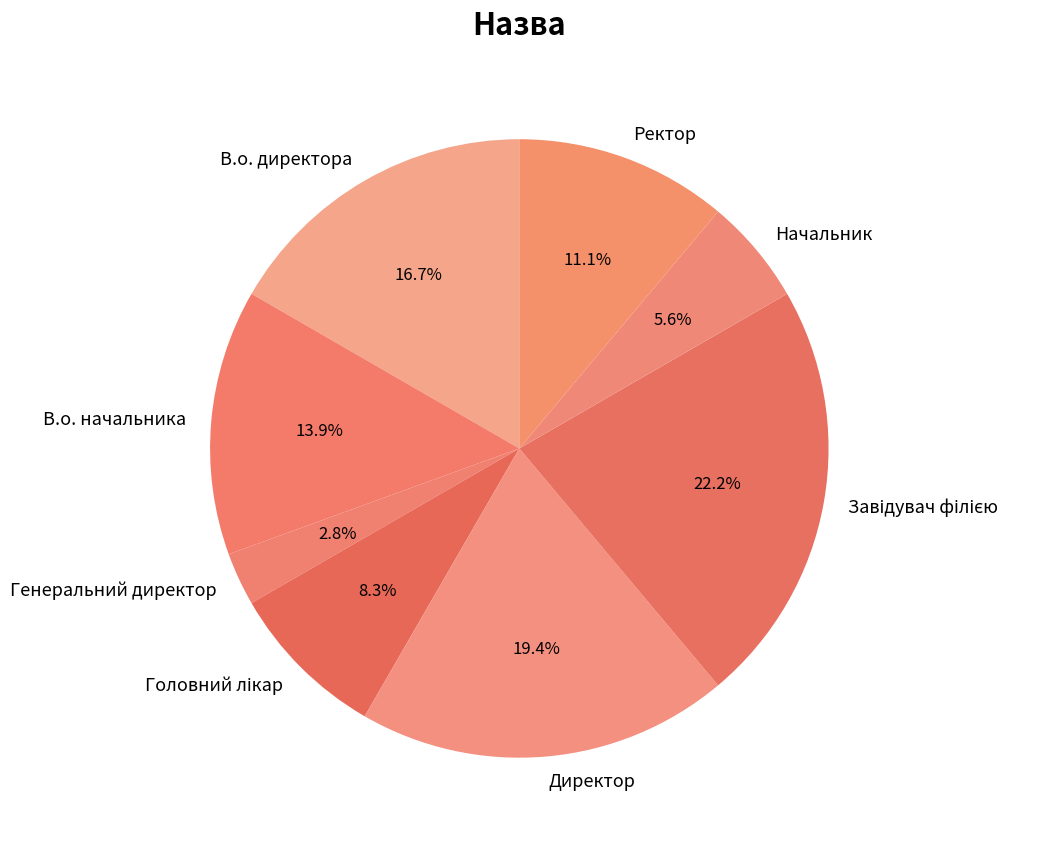

True or false: Генеральний директор accounts for 16% of the total.

False